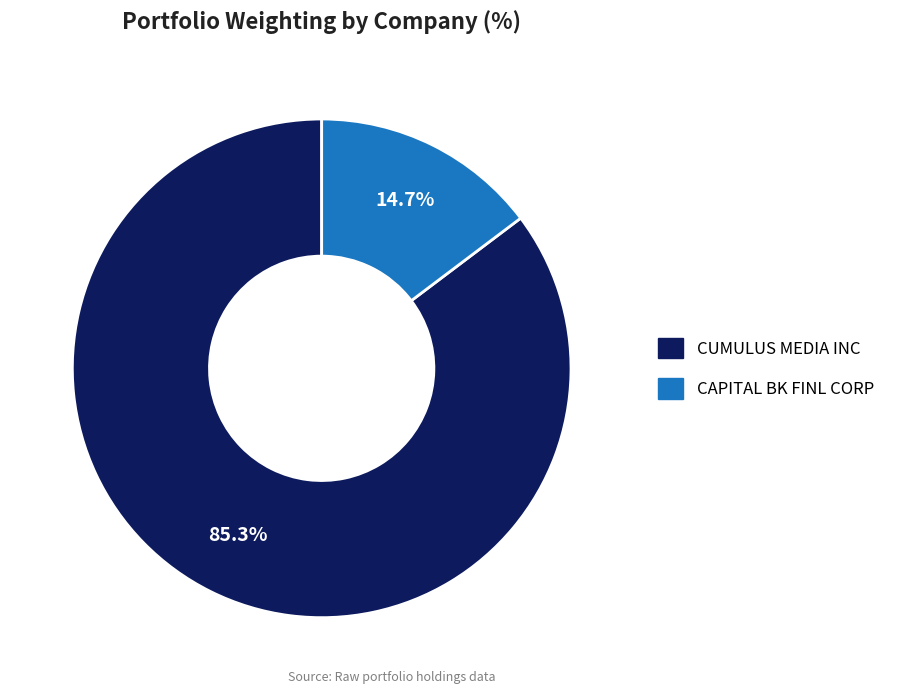

Which category has the biggest portion of the pie?

CUMULUS MEDIA INC